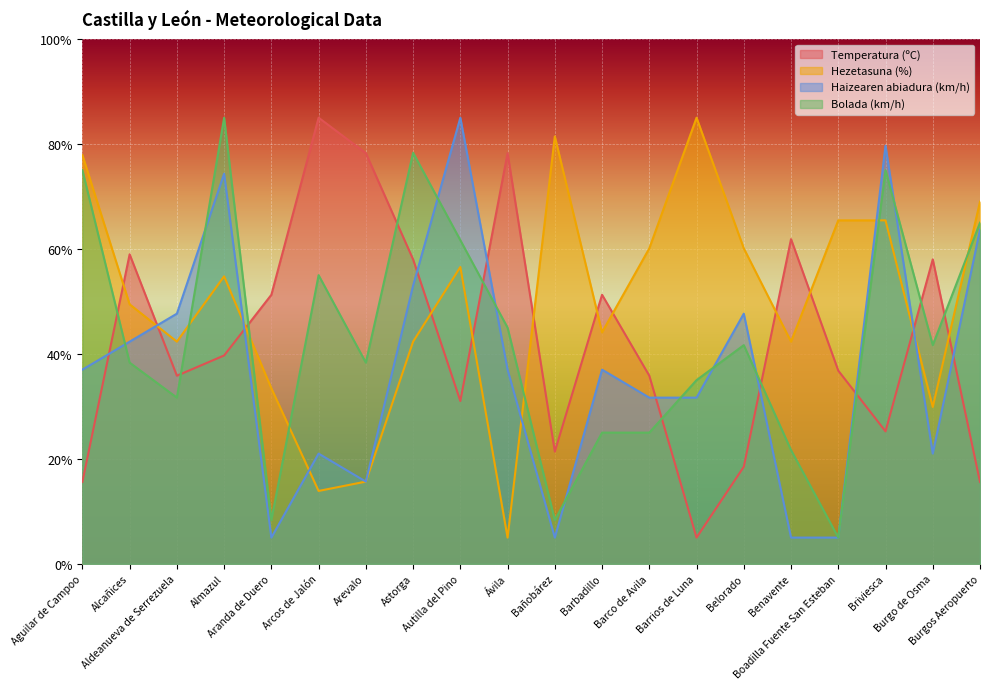

Rank the series at Almazul from lowest to highest value.

Temperatura (ºC), Hezetasuna (%), Haizearen abiadura (km/h), Bolada (km/h)